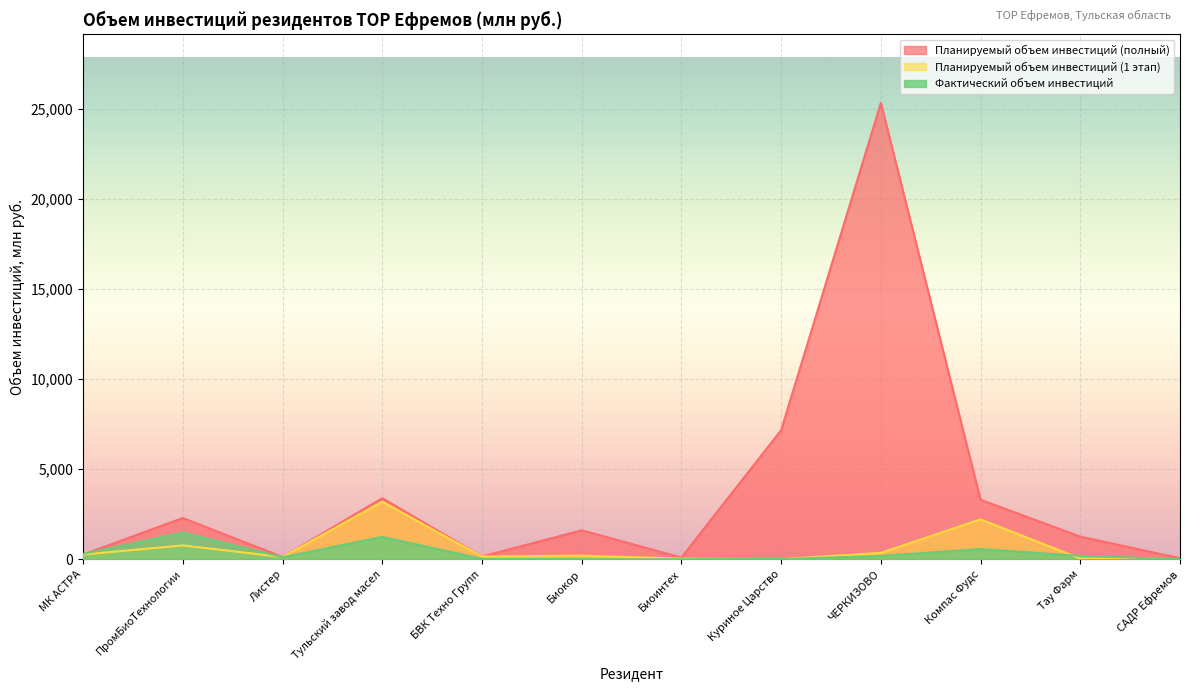

Which has a higher value, Тульский завод масел or Биокор?

Тульский завод масел